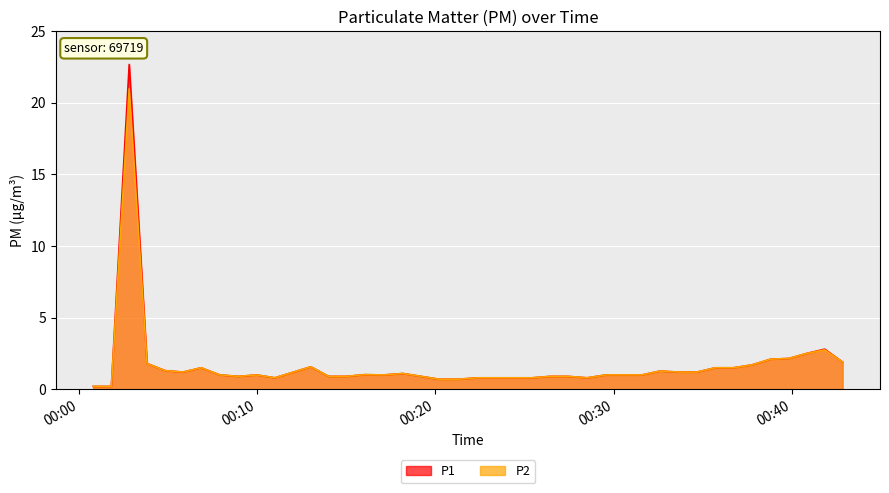

Rank the series by their maximum value, from highest to lowest.

P1, P2